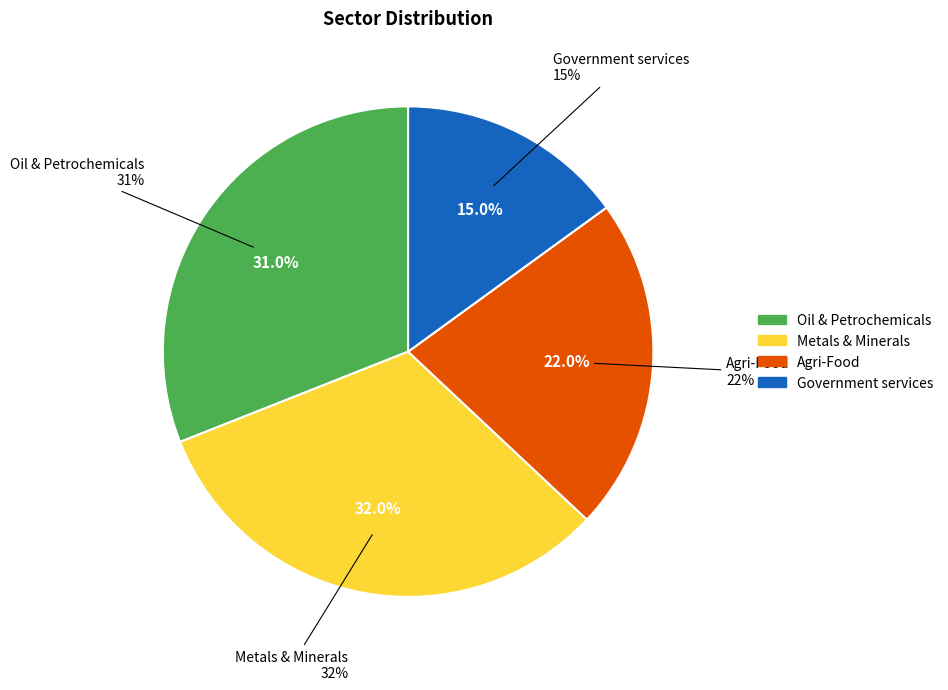

Is there any slice that represents more than half of the pie?

No